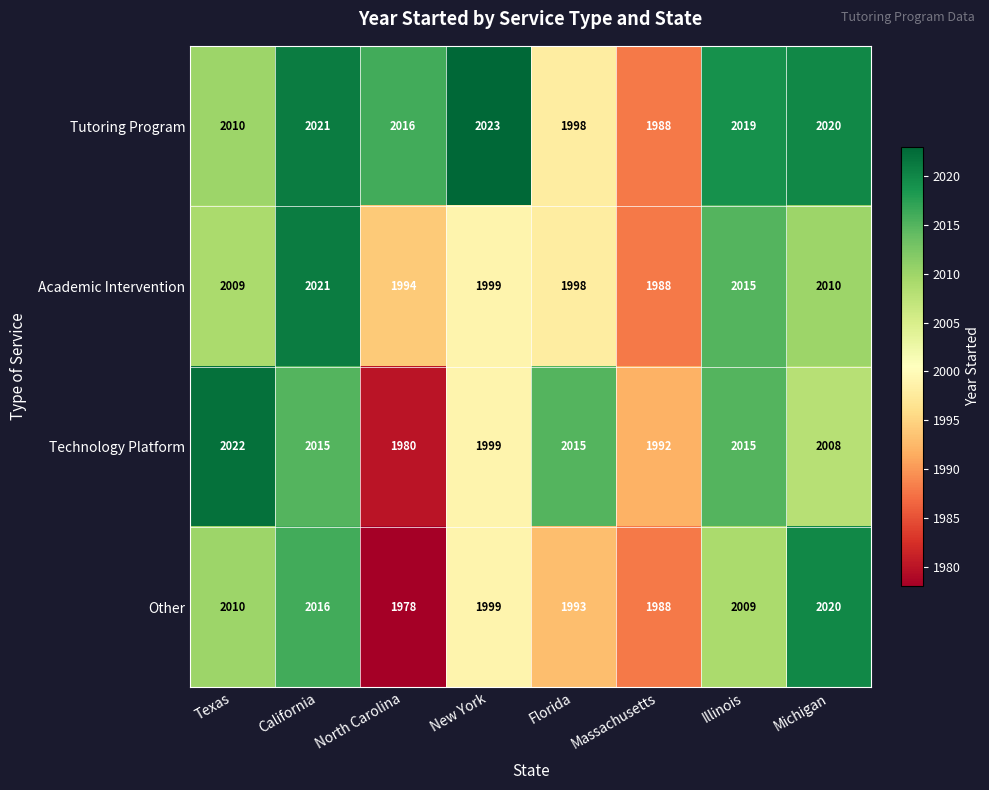

What is the difference between the maximum and minimum values in the Other series?

42